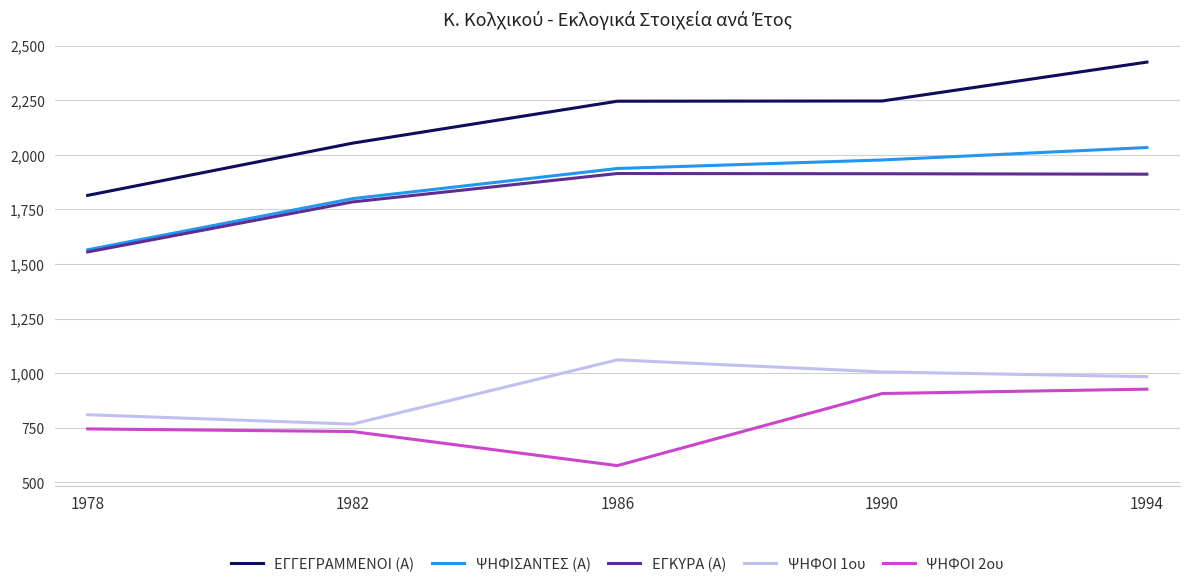

What value does the ΨΗΦΟΙ 1ου series have at 1986?

1061